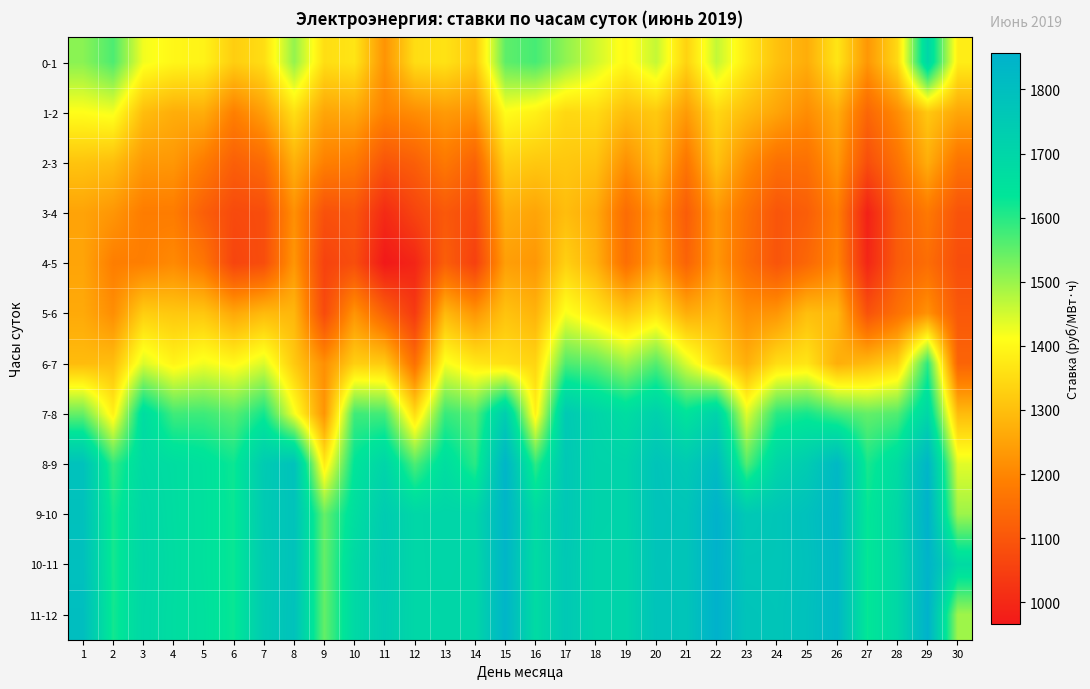

Reading left to right, list all the values displayed in this chart.

0-1: 1=1513.7	2=1566.6	3=1422.4	4=1397.5	5=1391.3	6=1326.3	7=1354.4	8=1505.1	9=1354.5	10=1366.7	11=1224.9	12=1352.8	13=1362.2	14=1320.5	15=1551.6	16=1572.3	17=1508.0	18=1452.9	19=1399.7	20=1463.4	21=1334.9	22=1464.7	23=1373.7	24=1304.5	25=1269.3	26=1368.4	27=1230.4	28=1346.0	29=1698.3	30=1381.7
1-2: 1=1410.3	2=1421.0	3=1297.9	4=1269.9	5=1269.8	6=1189.0	7=1244.9	8=1358.0	9=1255.6	10=1262.8	11=1193.6	12=1214.5	13=1237.2	14=1223.6	15=1408.3	16=1387.3	17=1344.8	18=1348.8	19=1297.6	20=1319.2	21=1238.5	22=1343.4	23=1294.3	24=1253.8	25=1212.7	26=1269.8	27=1136.0	28=1212.9	29=1316.8	30=1257.6
2-3: 1=1309.1	2=1299.0	3=1235.2	4=1231.2	5=1181.9	6=1119.6	7=1144.3	8=1276.5	9=1190.4	10=1178.5	11=1096.1	12=1119.4	13=1174.7	14=1125.2	15=1331.0	16=1316.6	17=1315.8	18=1307.0	19=1219.6	20=1289.2	21=1168.3	22=1305.7	23=1214.5	24=1156.2	25=1157.0	26=1235.0	27=1081.3	28=1162.4	29=1270.1	30=1163.3
3-4: 1=1252.1	2=1229.2	3=1183.0	4=1182.2	5=1118.6	6=1073.0	7=1079.5	8=1218.5	9=1088.1	10=1097.6	11=1004.1	12=1059.8	13=1105.0	14=1074.1	15=1270.8	16=1254.4	17=1297.1	18=1263.7	19=1148.2	20=1223.8	21=1113.5	22=1233.0	23=1159.6	24=1097.0	25=1116.5	26=1187.3	27=983.9	28=1111.8	29=1175.5	30=1094.1
4-5: 1=1254.2	2=1186.5	3=1188.2	4=1207.7	5=1167.7	6=1061.3	7=1080.4	8=1229.4	9=1056.2	10=1081.5	11=965.7	12=993.2	13=1117.2	14=1051.4	15=1244.4	16=1231.4	17=1330.4	18=1275.8	19=1152.8	20=1241.1	21=1128.5	22=1232.0	23=1151.6	24=1096.3	25=1137.3	26=1199.6	27=994.1	28=1111.5	29=1150.3	30=1081.9
5-6: 1=1263.6	2=1215.1	3=1326.7	4=1316.6	5=1314.2	6=1259.9	7=1292.1	8=1286.6	9=1074.0	10=1227.2	11=1125.1	12=1037.6	13=1290.6	14=1228.7	15=1308.0	16=1280.6	17=1418.2	18=1369.6	19=1316.4	20=1365.3	21=1271.2	22=1289.5	23=1218.5	24=1229.3	25=1300.2	26=1288.8	27=1090.5	28=1158.1	29=1221.8	30=1105.3
6-7: 1=1295.1	2=1298.8	3=1443.5	4=1392.5	5=1424.0	6=1400.4	7=1443.1	8=1319.5	9=1217.3	10=1328.4	11=1320.2	12=1155.7	13=1420.2	14=1372.8	15=1357.1	16=1339.5	17=1566.3	18=1552.1	19=1497.8	20=1560.2	21=1445.2	22=1346.2	23=1273.1	24=1353.2	25=1367.4	26=1271.5	27=1292.7	28=1335.8	29=1594.9	30=1129.7
7-8: 1=1544.6	2=1386.9	3=1672.2	4=1578.2	5=1580.9	6=1557.3	7=1618.2	8=1421.8	9=1226.7	10=1578.8	11=1575.3	12=1350.4	13=1585.1	14=1560.2	15=1734.6	16=1387.2	17=1752.9	18=1705.4	19=1669.9	20=1721.1	21=1642.7	22=1712.8	23=1438.1	24=1598.8	25=1616.8	26=1574.8	27=1546.8	28=1563.2	29=1696.4	30=1294.5
8-9: 1=1787.4	2=1590.0	3=1684.4	4=1668.9	5=1652.6	6=1623.2	7=1746.6	8=1784.2	9=1377.2	10=1637.2	11=1704.2	12=1566.3	13=1667.1	14=1597.2	15=1842.0	16=1594.6	17=1760.2	18=1712.3	19=1709.1	20=1777.0	21=1749.7	22=1812.4	23=1562.2	24=1702.0	25=1741.2	26=1826.0	27=1613.0	28=1675.3	29=1838.7	30=1437.1
9-10: 1=1789.9	2=1615.0	3=1696.2	4=1670.4	5=1654.0	6=1625.3	7=1750.5	8=1781.4	9=1545.2	10=1665.2	11=1742.2	12=1695.4	13=1701.2	14=1701.1	15=1841.4	16=1681.5	17=1761.8	18=1713.0	19=1709.5	20=1779.3	21=1773.4	22=1853.7	23=1757.4	24=1767.9	25=1789.8	26=1834.1	27=1629.7	28=1693.0	29=1856.5	30=1497.3
10-11: 1=1795.0	2=1615.6	3=1698.5	4=1672.2	5=1652.8	6=1625.7	7=1746.8	8=1783.2	9=1545.8	10=1687.7	11=1750.6	12=1695.4	13=1699.7	14=1696.9	15=1839.9	16=1677.7	17=1756.6	18=1709.2	19=1705.7	20=1776.8	21=1771.9	22=1855.8	23=1768.3	24=1768.7	25=1786.4	26=1829.9	27=1628.3	28=1691.0	29=1849.2	30=1681.0
11-12: 1=1802.3	2=1617.2	3=1694.3	4=1670.3	5=1655.6	6=1625.6	7=1747.6	8=1785.5	9=1546.9	10=1687.1	11=1743.0	12=1695.9	13=1697.1	14=1698.1	15=1841.7	16=1679.3	17=1758.1	18=1710.0	19=1706.7	20=1780.6	21=1773.4	22=1857.1	23=1777.7	24=1771.8	25=1789.8	26=1831.3	27=1628.5	28=1691.9	29=1855.4	30=1495.1